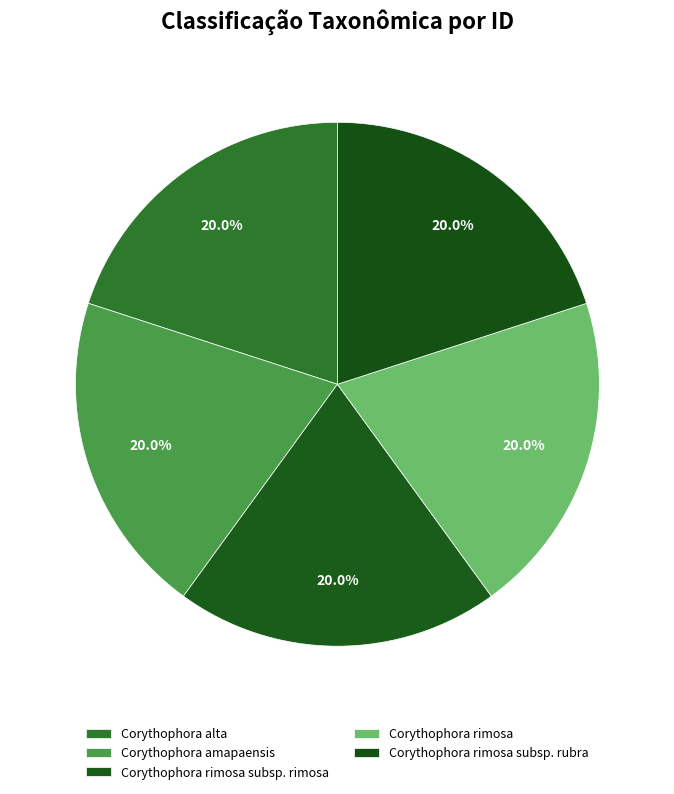

What percentage is the Corythophora alta slice, to the nearest percent?

20%